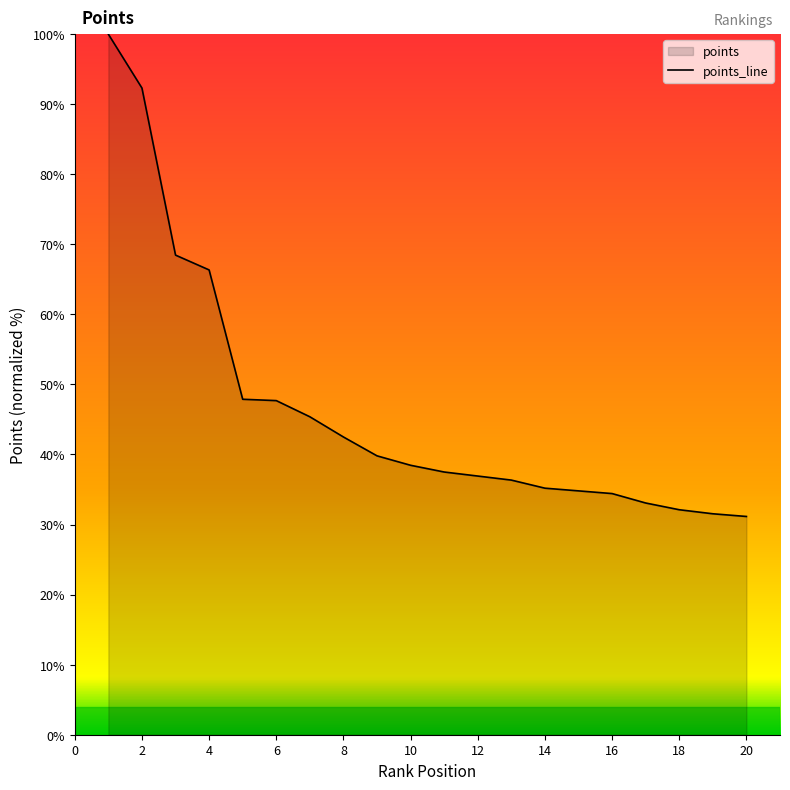

What is the sum of all values?

931.9